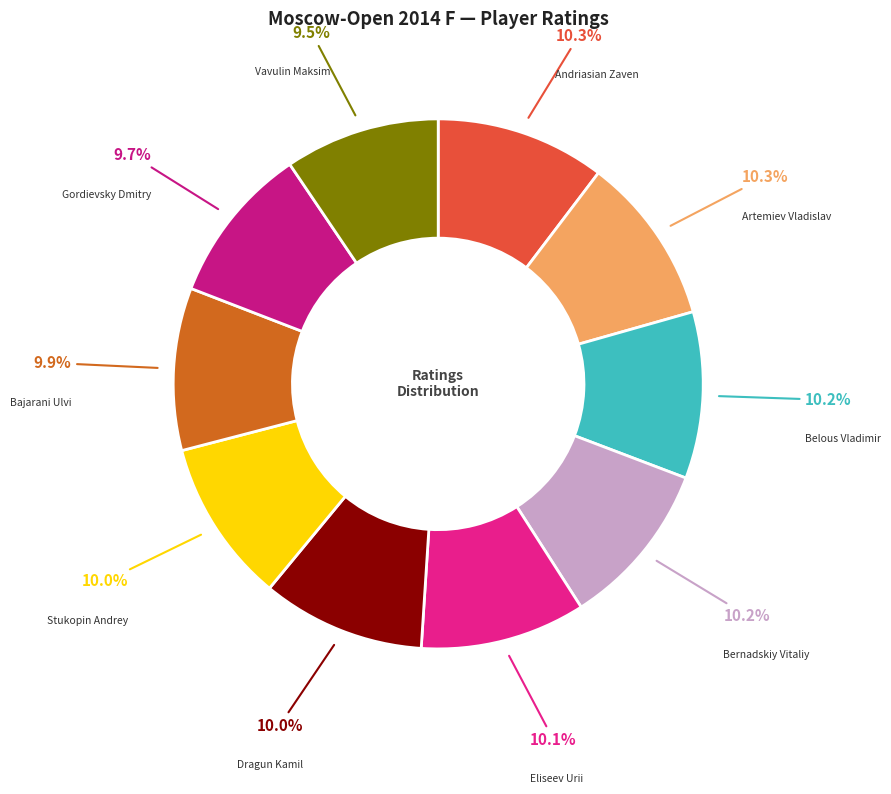

Is the sum of Artemiev Vladislav and Vavulin Maksim greater than half?

No